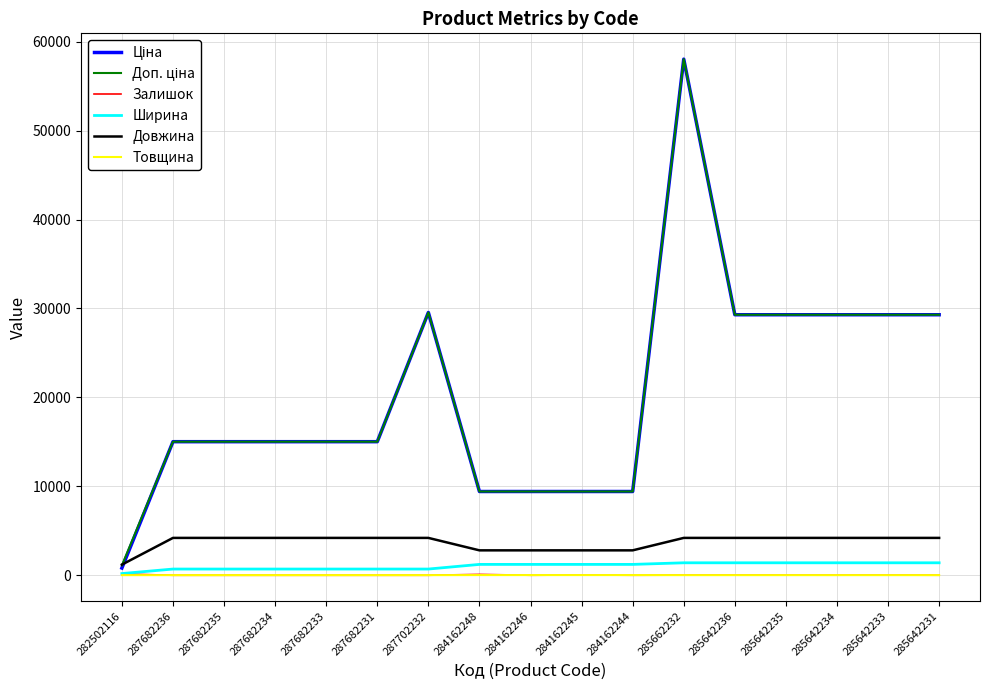

The Товщина series shows 12.0 at 287682235. True or false?

True